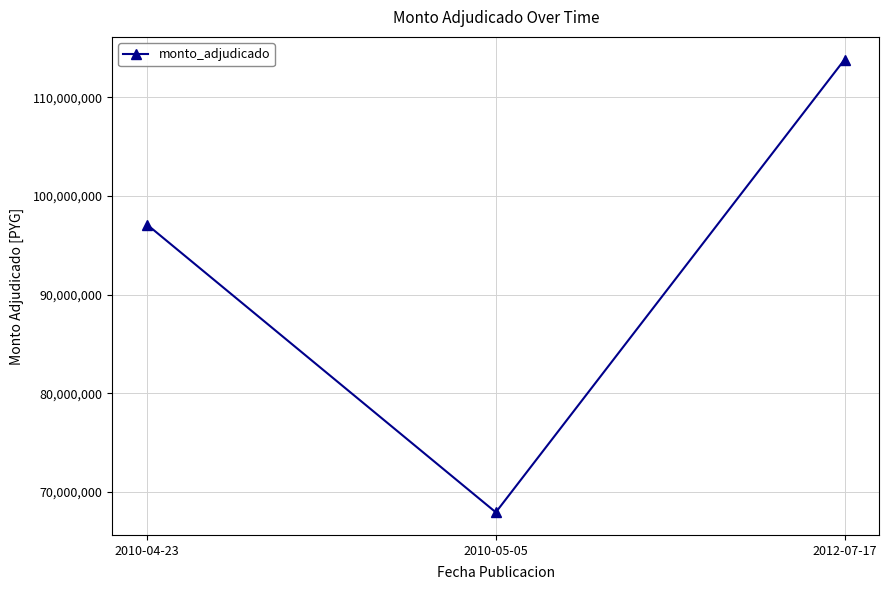

Which category has the lowest value across all series?

2010-05-05